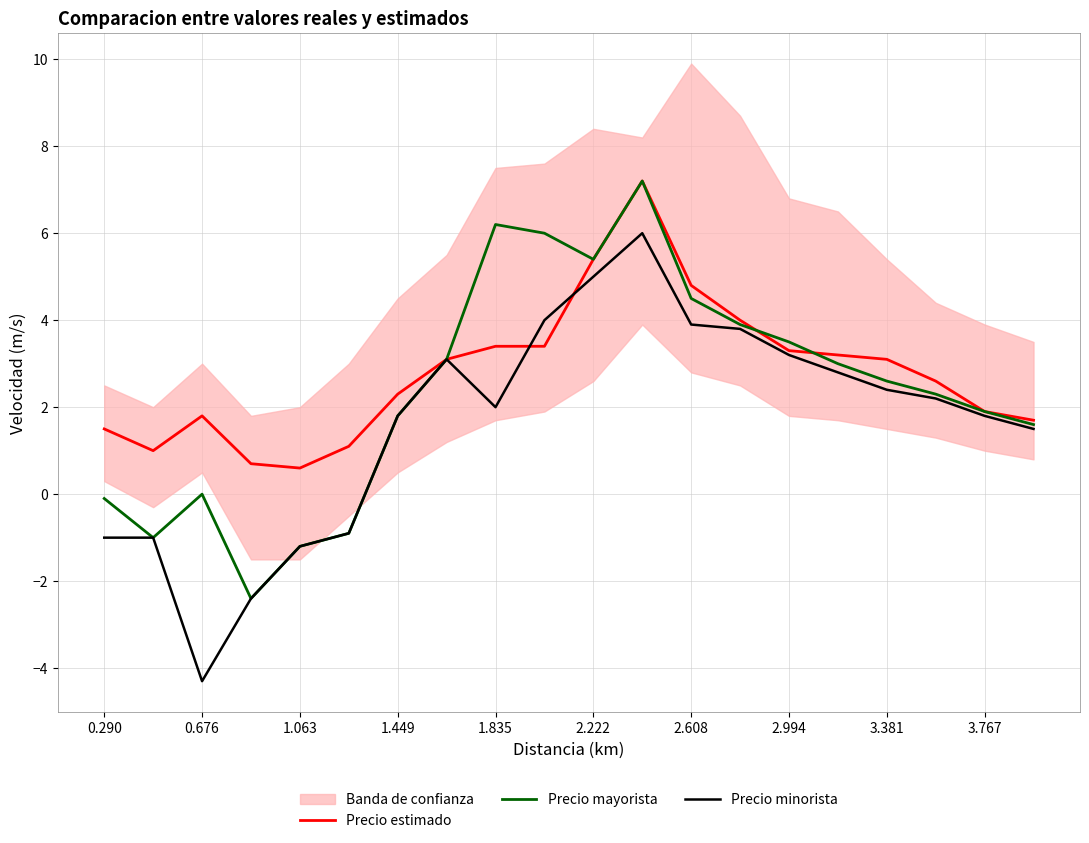

What is the highest value of the Precio estimado series?

7.2